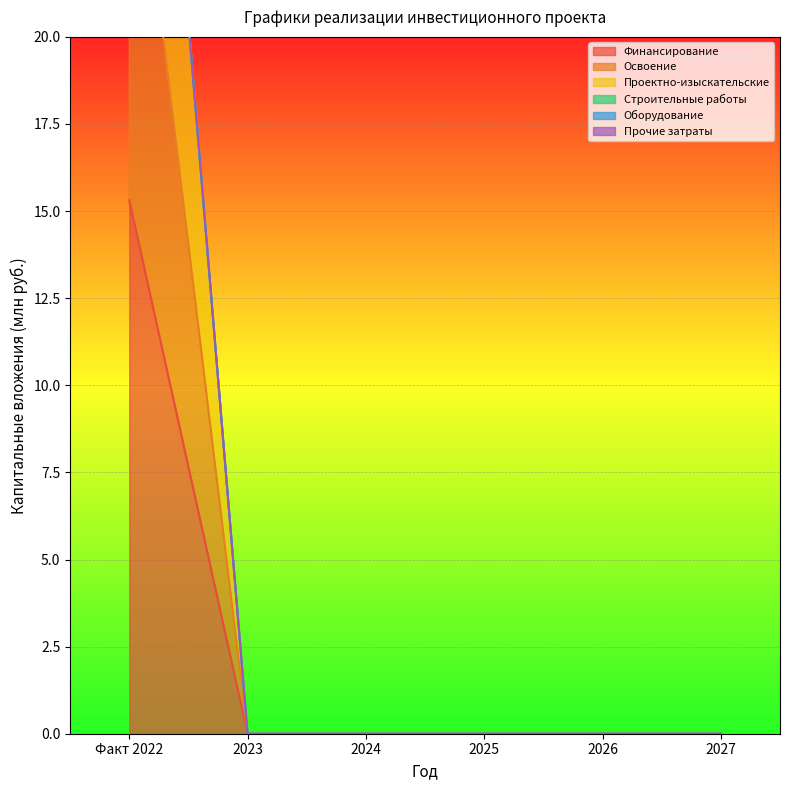

The value of Проектно-изыскательские at Факт 2022 is 46.7. True or false?

False